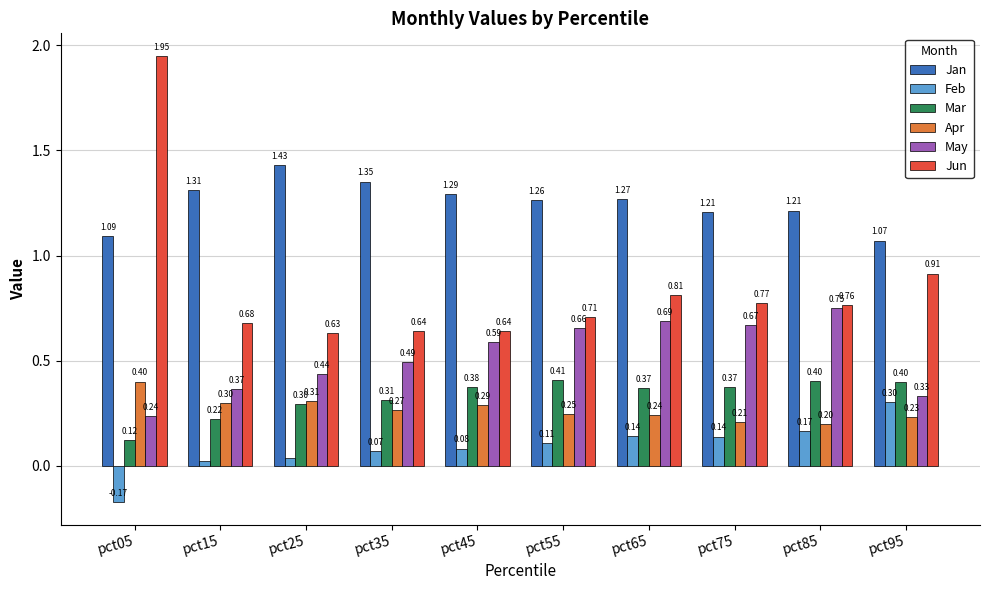

The Jan series shows 1.8 at pct85. True or false?

False